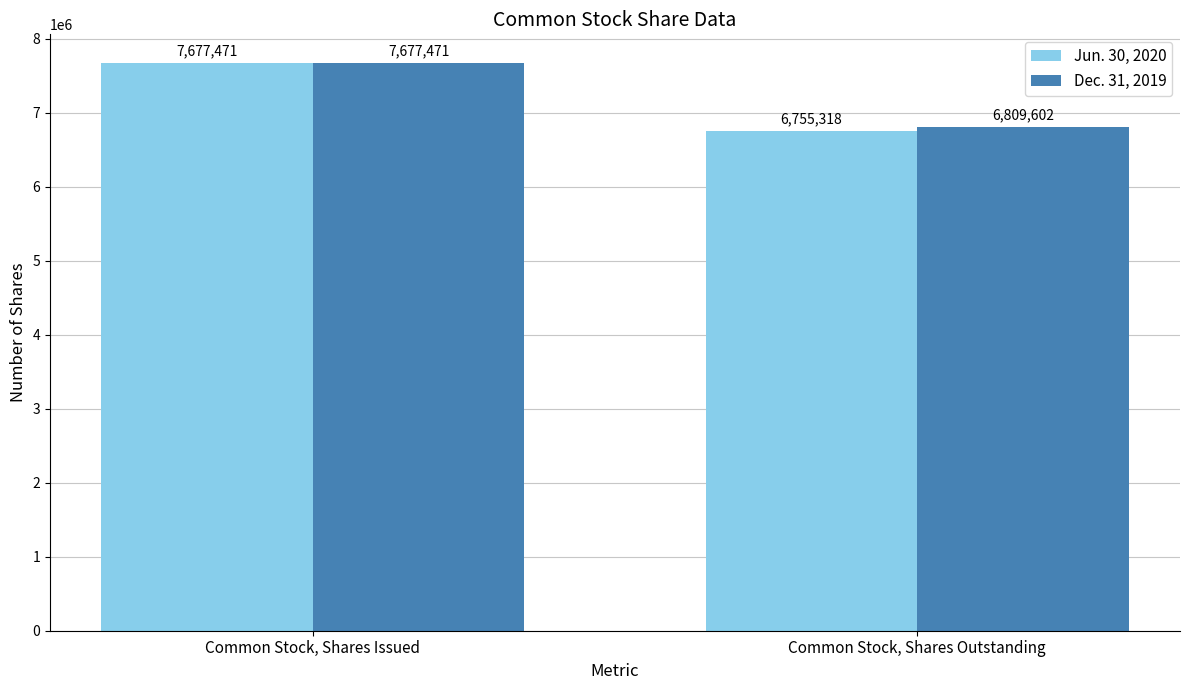

The value of Dec. 31, 2019 at Common Stock, Shares Outstanding is 6809602. True or false?

True